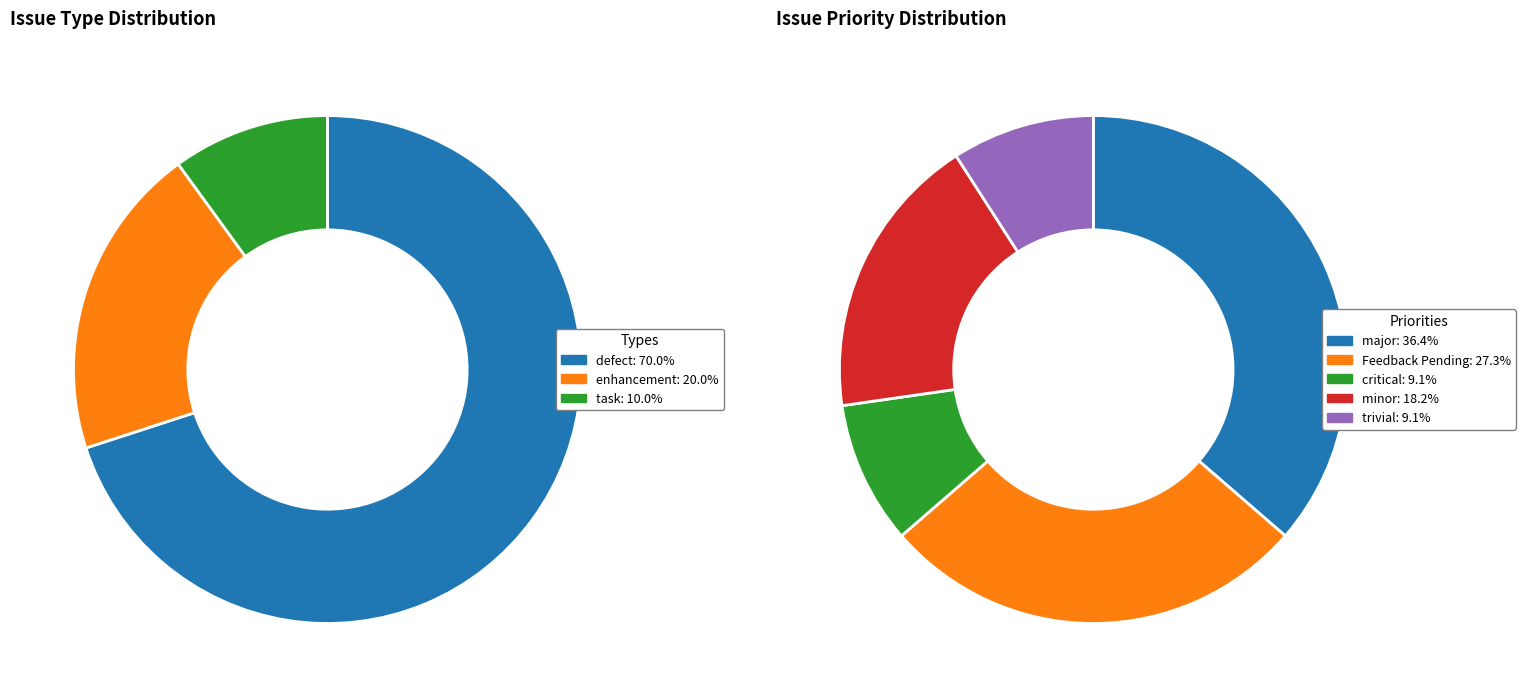

Which category has the biggest portion of the pie?

defect